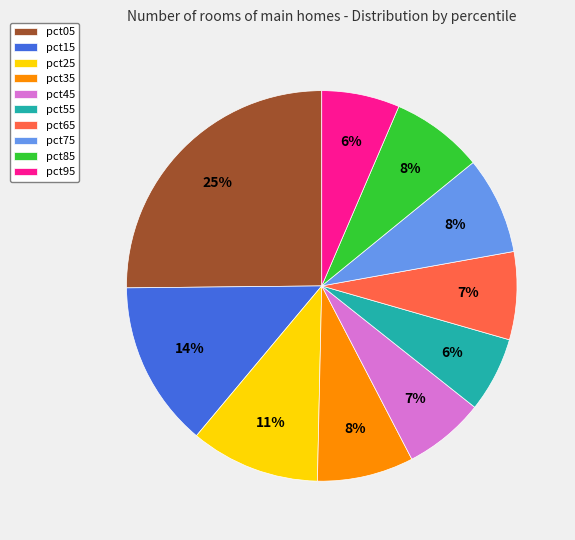

Approximately how many times larger is the value at pct65 compared to pct75?

0.9